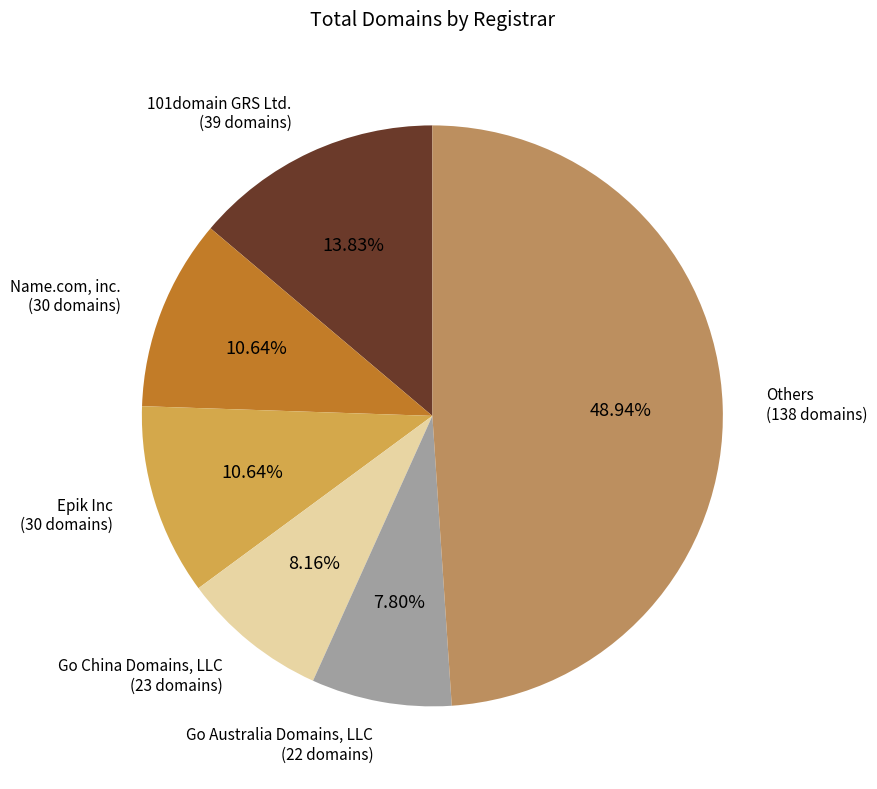

How many slices are in this pie chart?

6